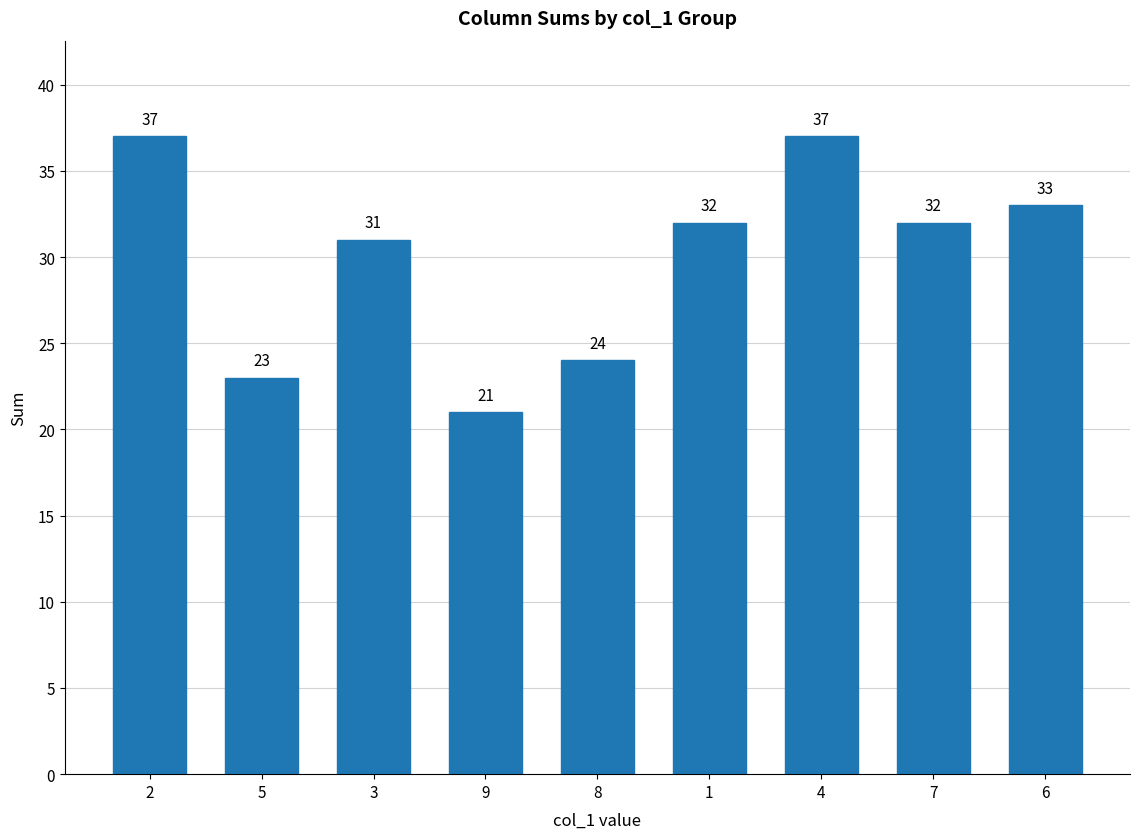

What is the minimum value shown in the chart?

21